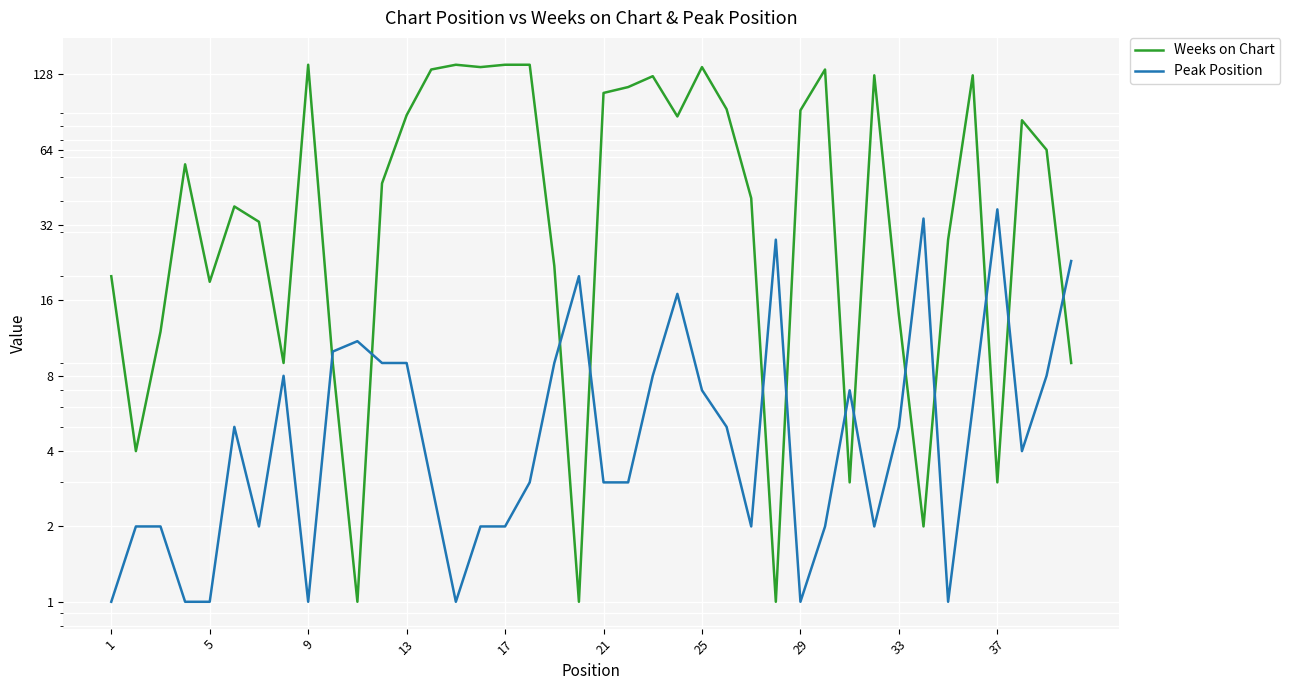

What are all the series names shown in the legend?

Weeks on Chart, Peak Position